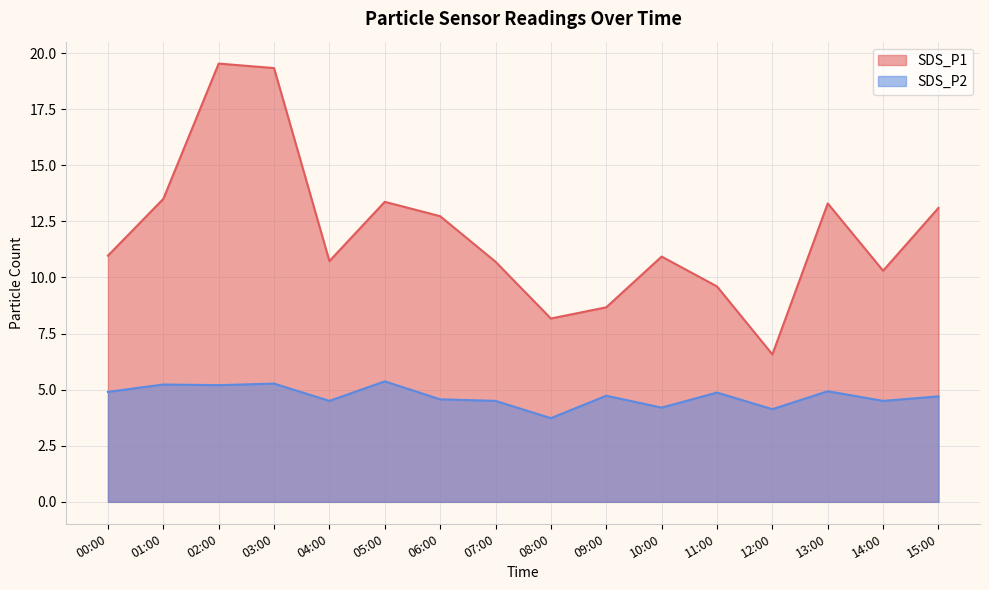

What value does the SDS_P1 series have at 04:00?

10.7